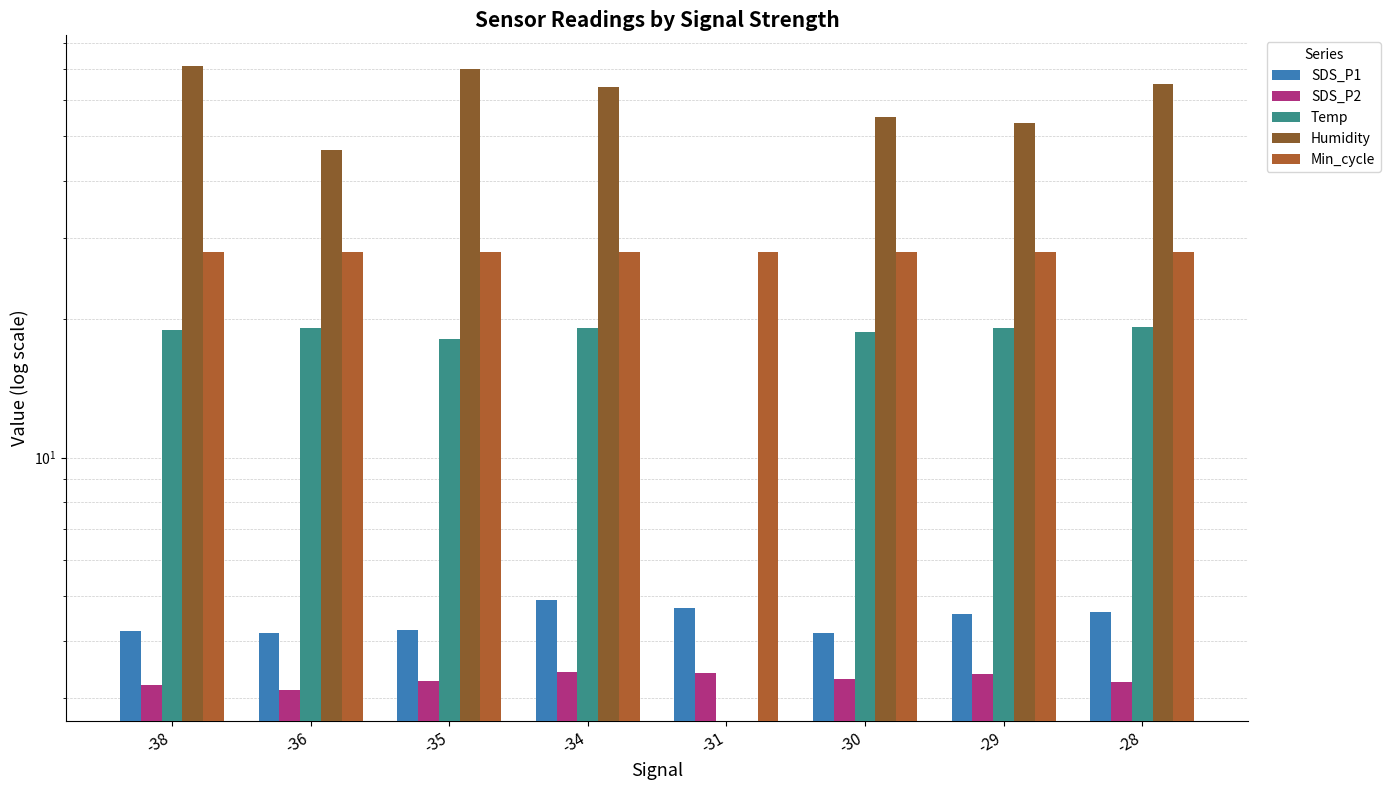

What is the difference between the Humidity values at -34 and -29?

10.5